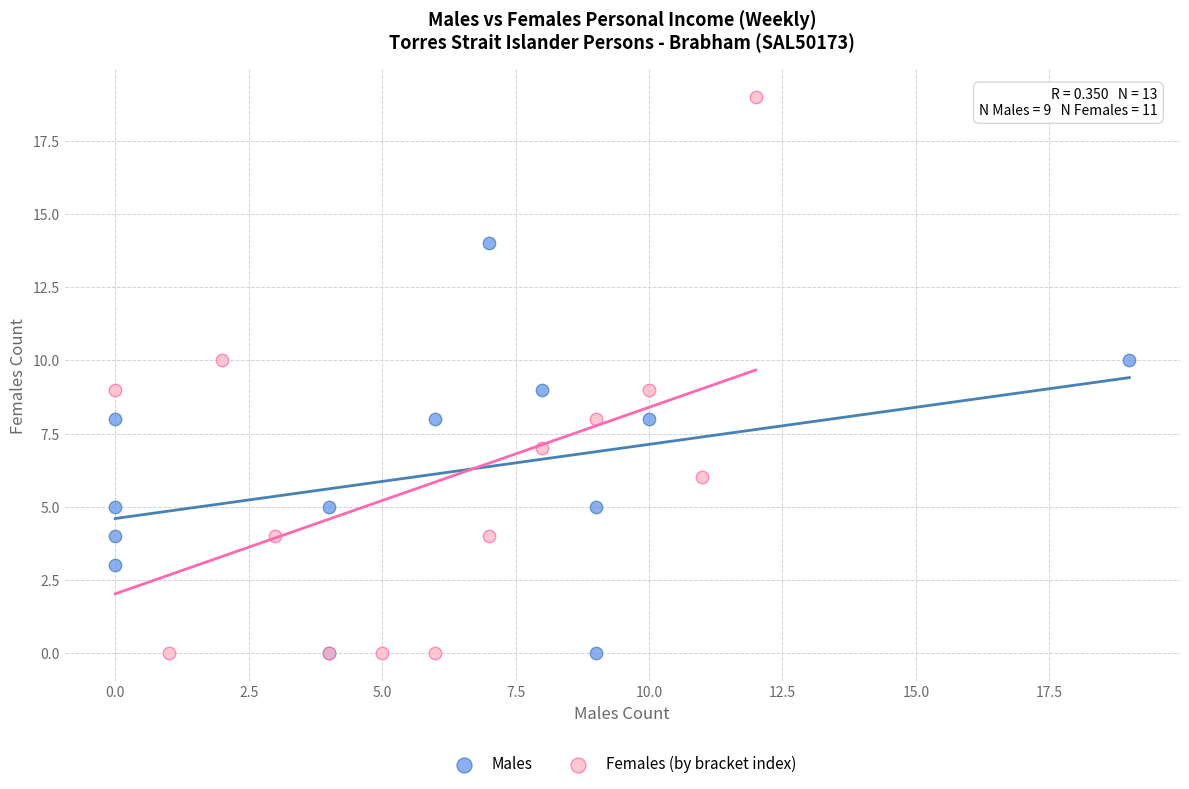

What are all the series names shown in the legend?

Males, Females (by bracket index)